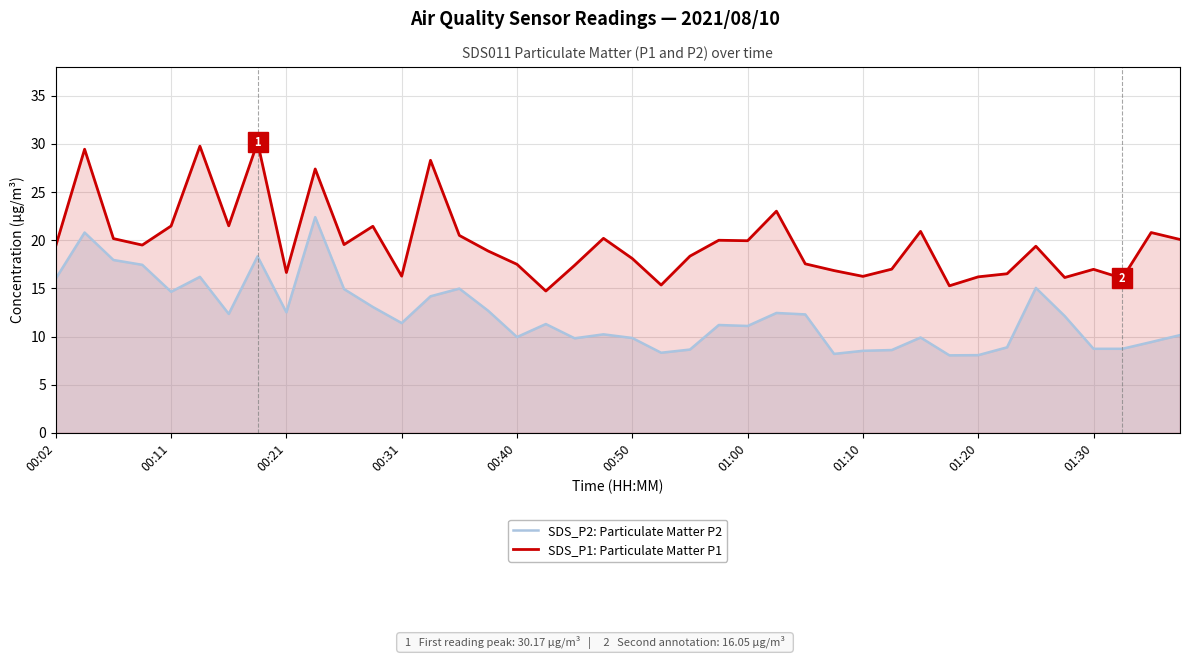

The SDS_P1: Particulate Matter P1 series shows 19.4 at 00:02. True or false?

True